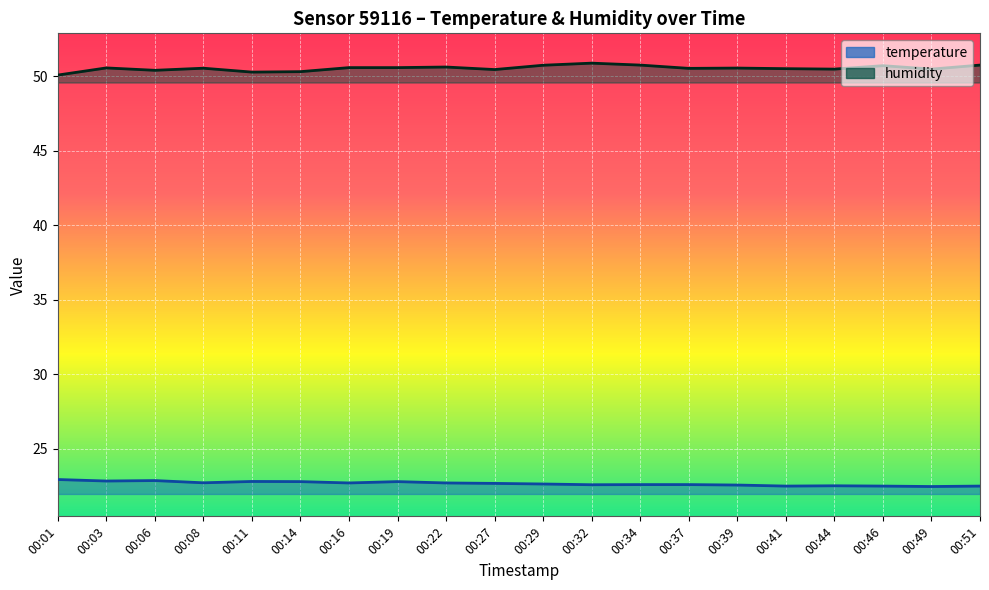

At how many categories does at least one series exceed 42?

20